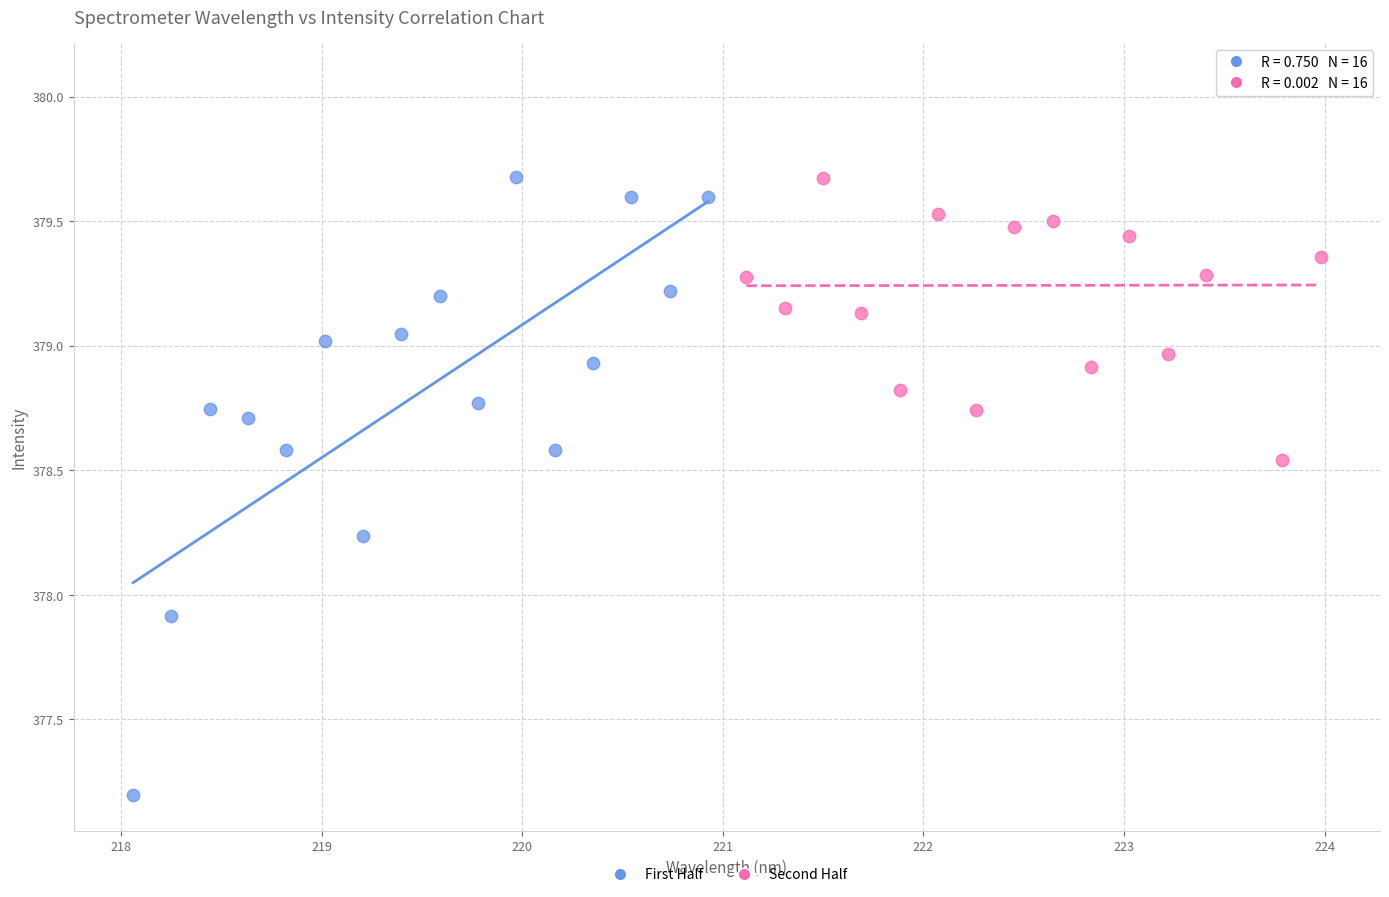

Which series contains the lowest Y value?

First Half